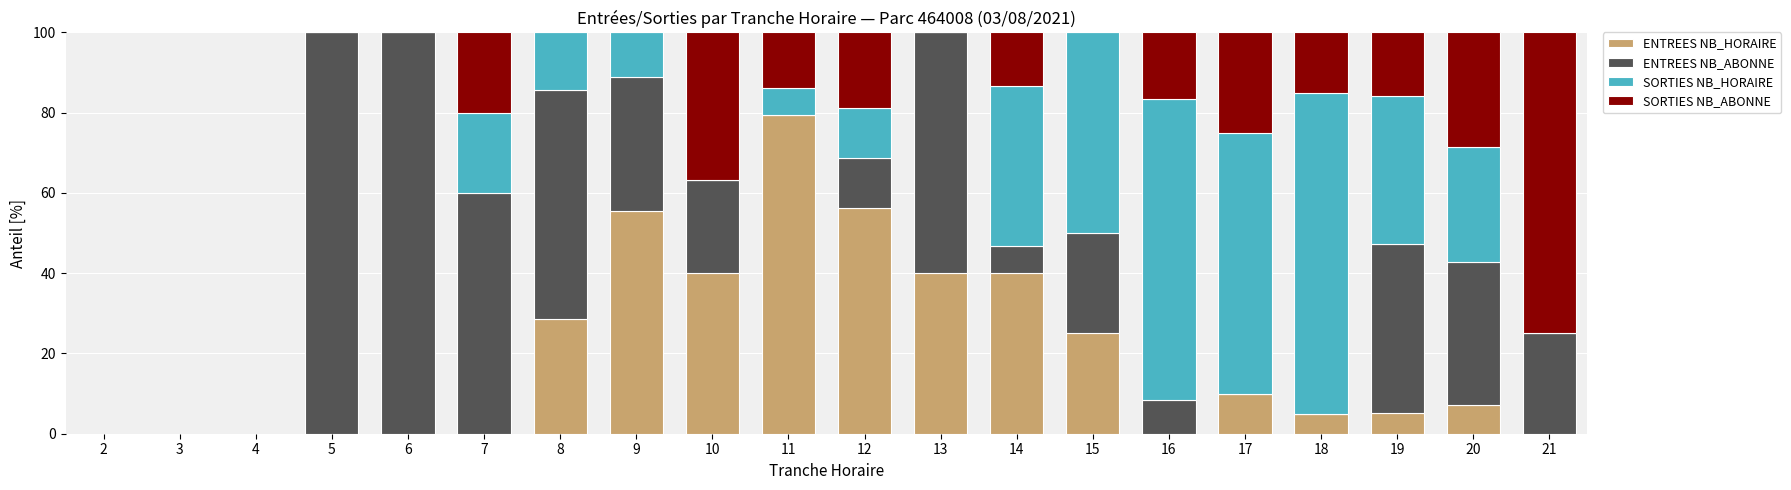

True or false: ENTREES NB_HORAIRE has a value of 4.0 at 20.

False